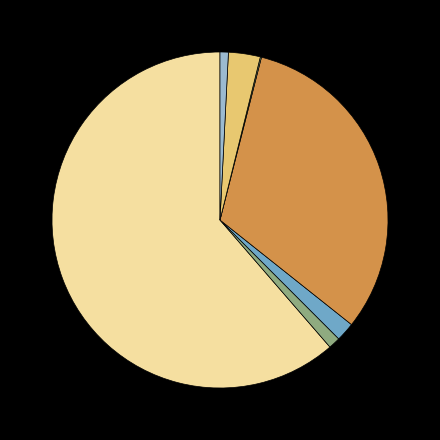

Does any single category account for the majority?

Yes